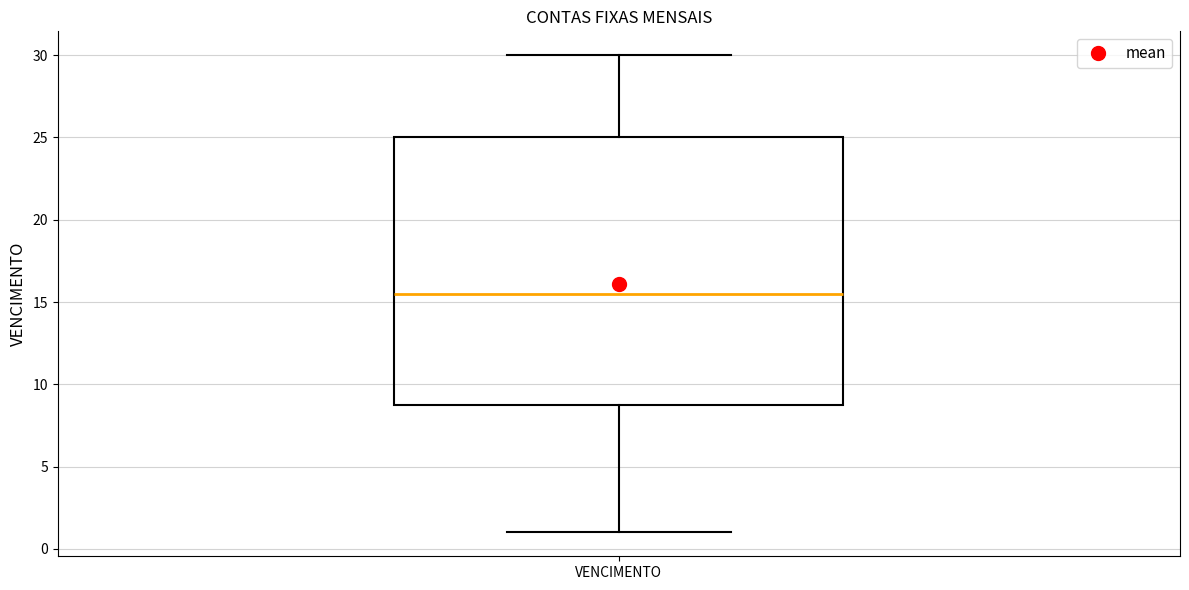

Read this box plot against the y-axis: the position of the median line, the range covered by the box, and the ends of both whiskers. The values are not printed on the chart, so give them approximately, as read against the axis.

median 15.5, box 9.0 to 25.0, whiskers 1.0 to 30.0